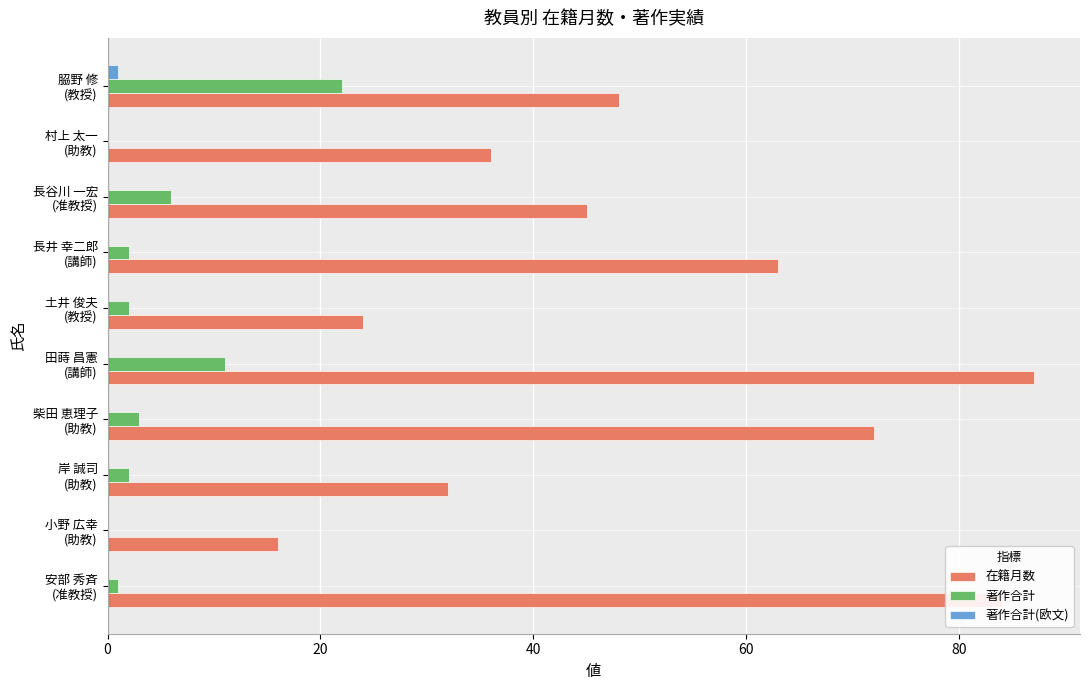

Which series has the largest total across all categories?

在籍月数